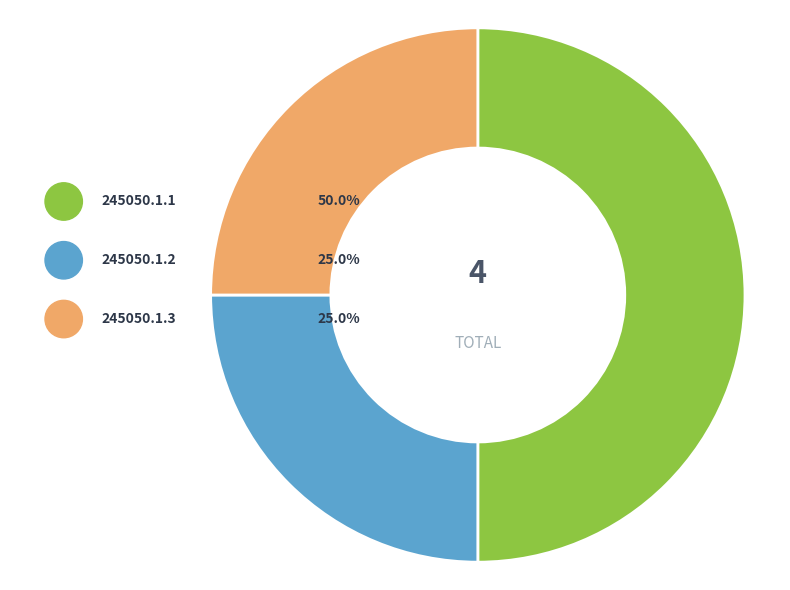

Count the number of slices in the pie.

3